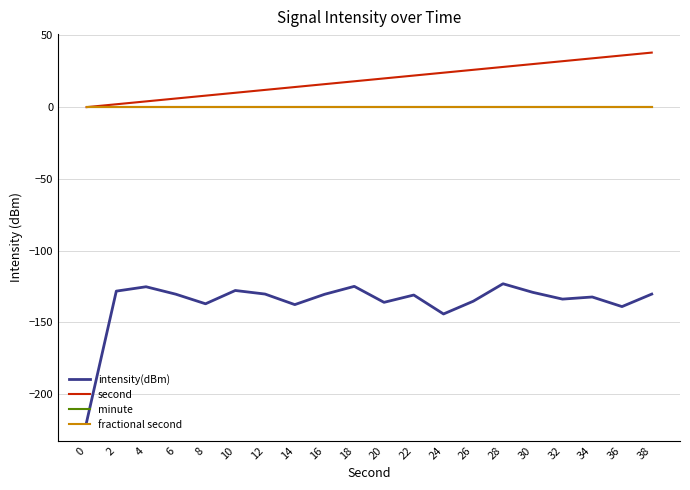

True or false: second and intensity(dBm) cross at least once.

False